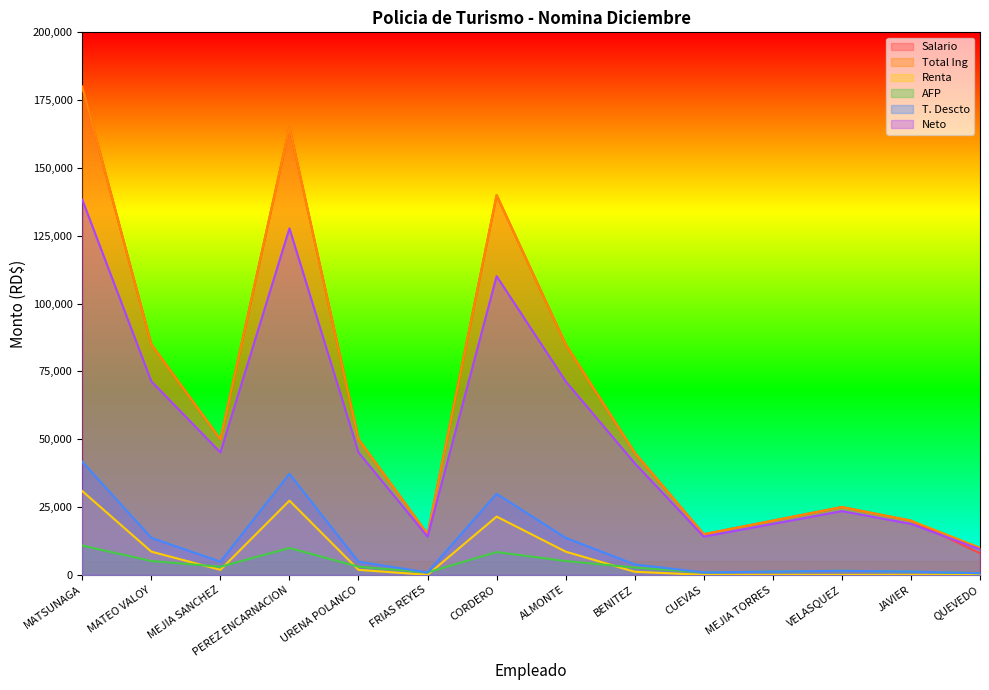

In AFP, how many points are lower than both neighbors (excluding endpoints)?

3